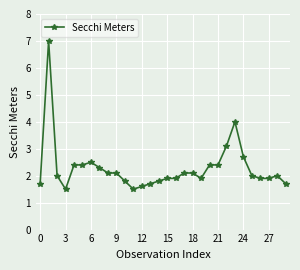

What is the sum of all values?

68.4